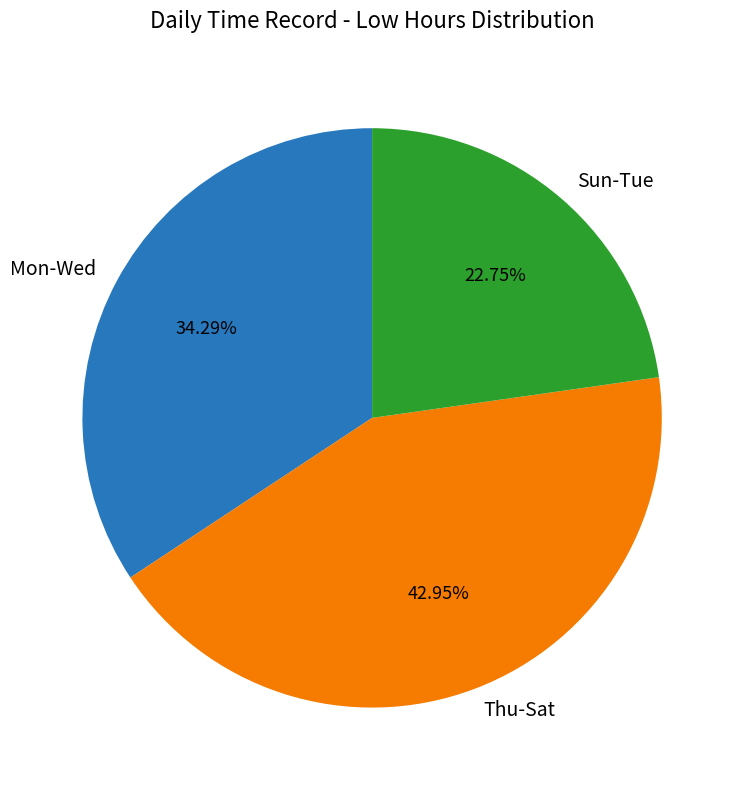

Between Mon-Wed and Sun-Tue, which is larger?

Mon-Wed